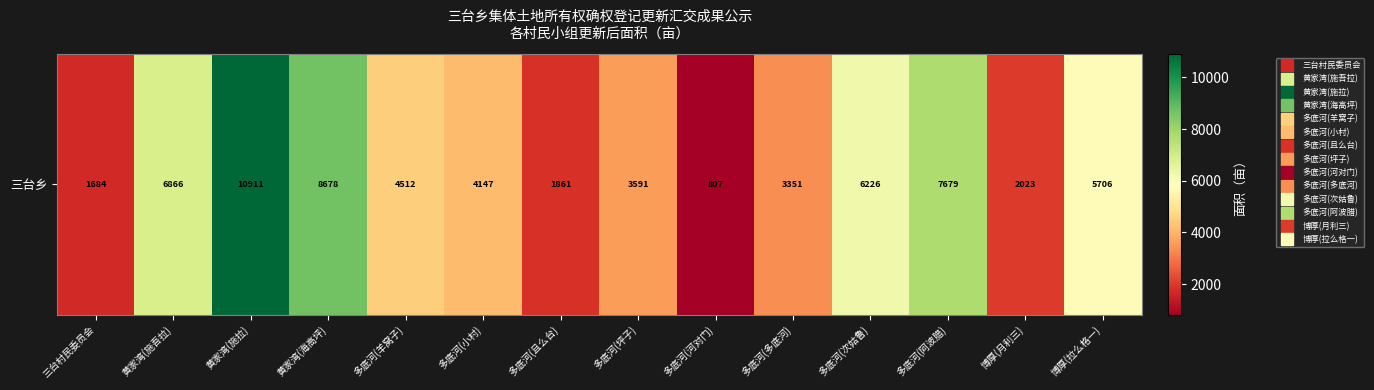

At which label does the data first exceed 4511?

黄家湾(施吾拉)